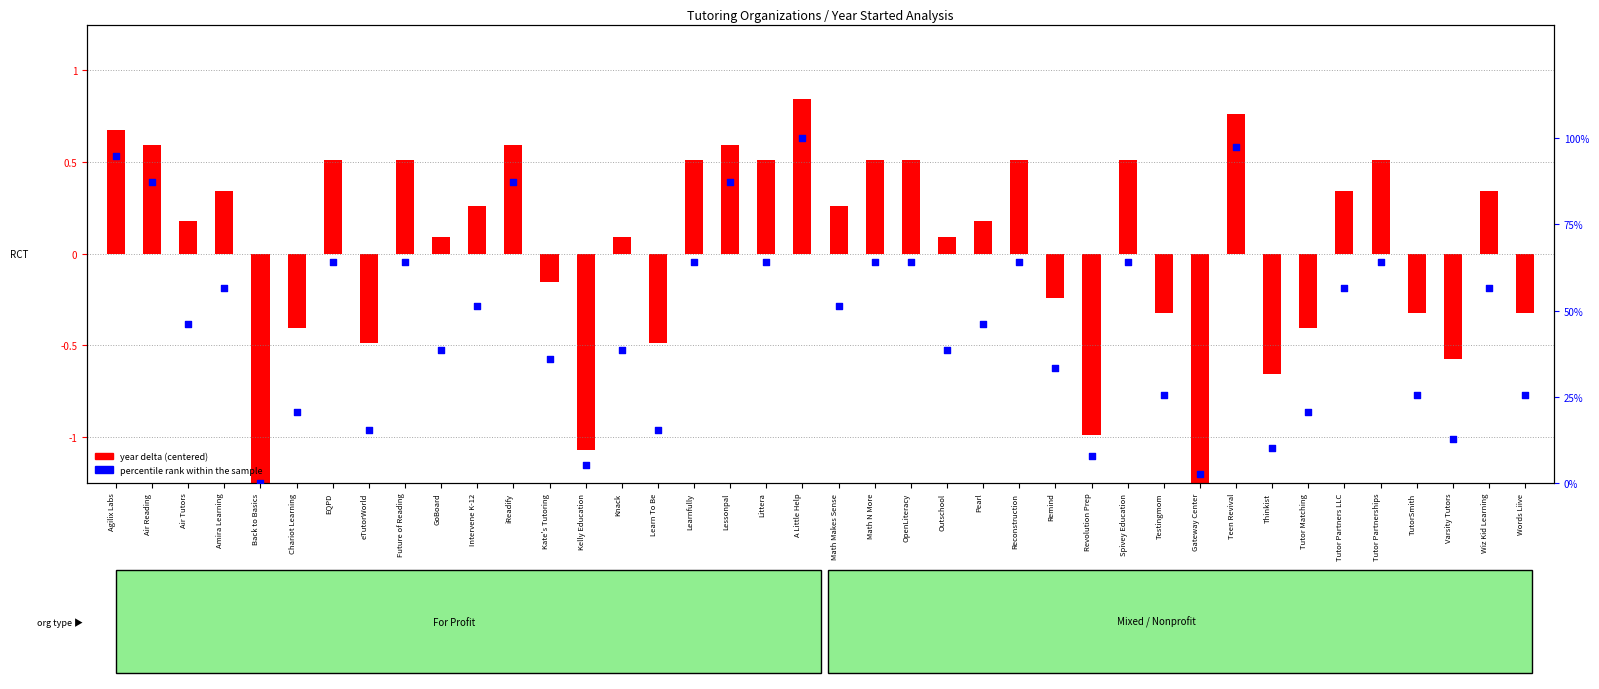

Which has a higher value, Thinkist or Kate's Tutoring?

Kate's Tutoring